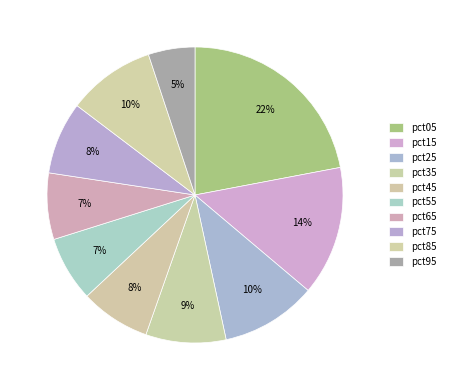

Does pct25 represent more than half of the total?

No